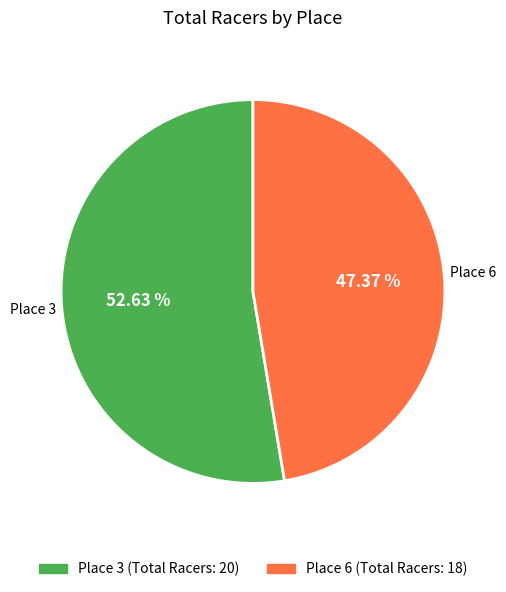

Is it true that Place 3 is 53% of the pie?

True